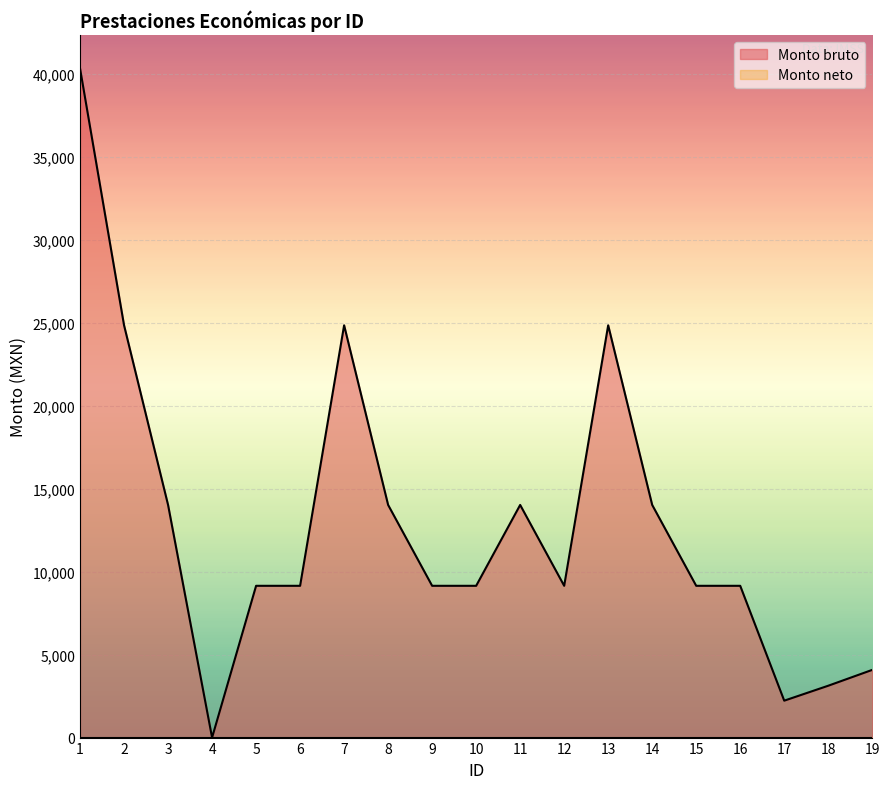

True or false: the data shows 24838.0 at 13.

True